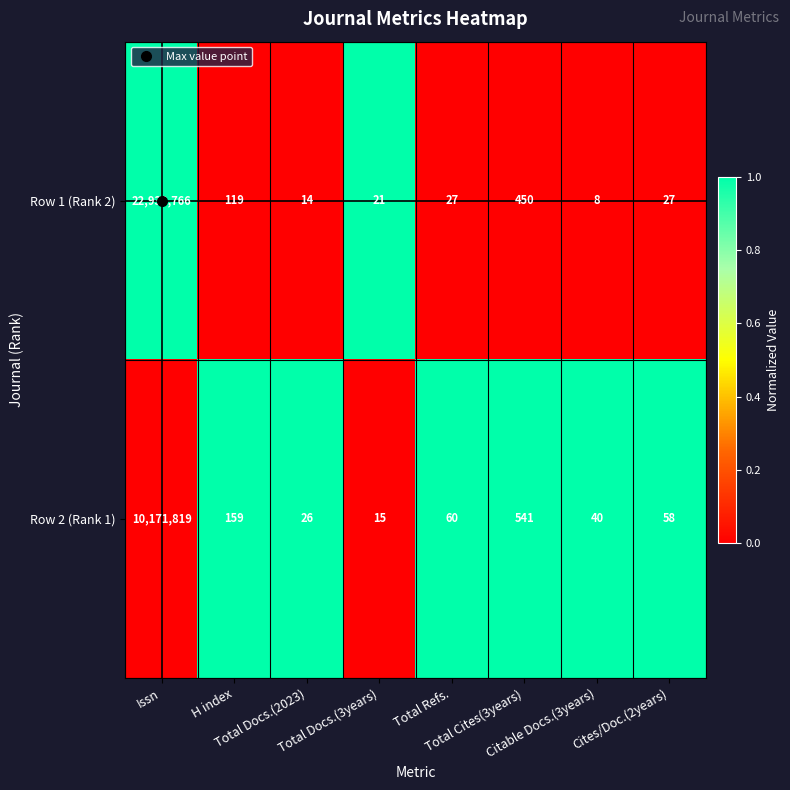

List the series in order of their overall mean, lowest first.

Row 2 (Rank 1), Row 1 (Rank 2)